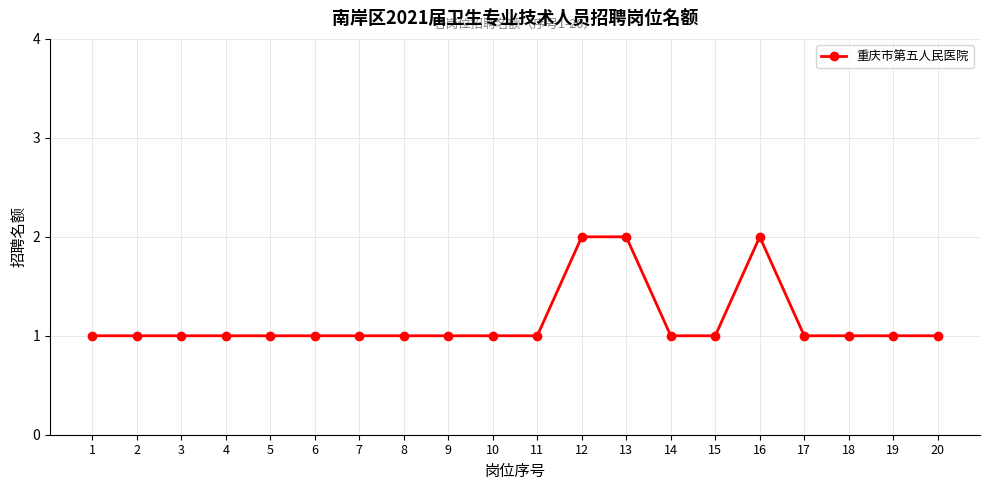

What is the greatest value displayed?

2